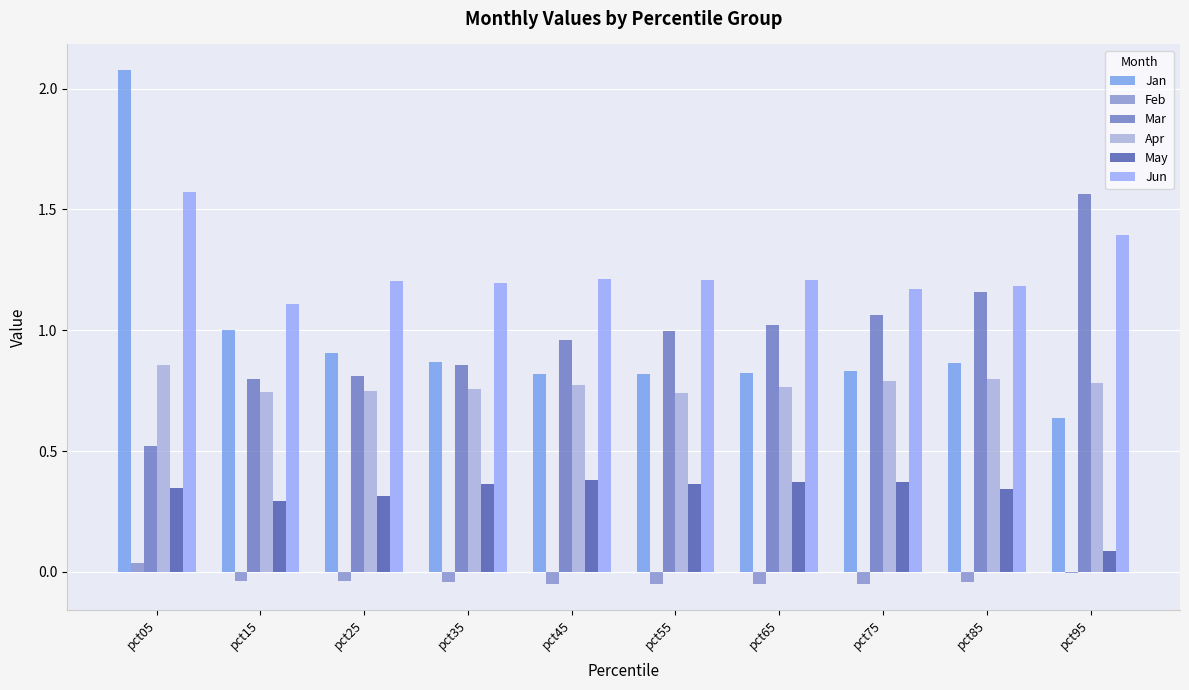

What is the difference between the Jun values at pct15 and pct55?

0.1